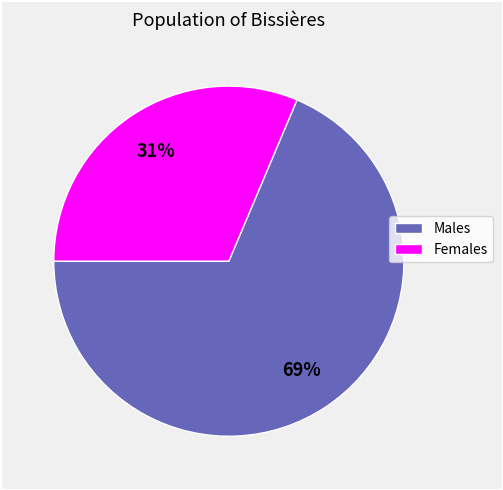

Rank the categories by value from highest to lowest.

Males, Females